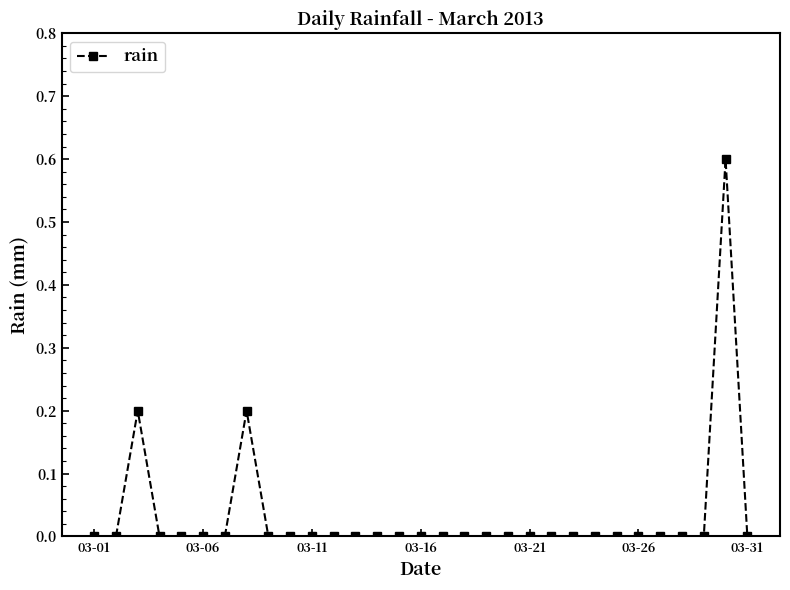

What is the value of the 8th point from the left?

0.2